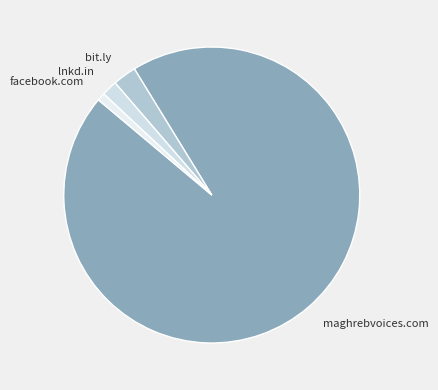

Is the sum of lnkd.in and maghrebvoices.com greater than half?

Yes